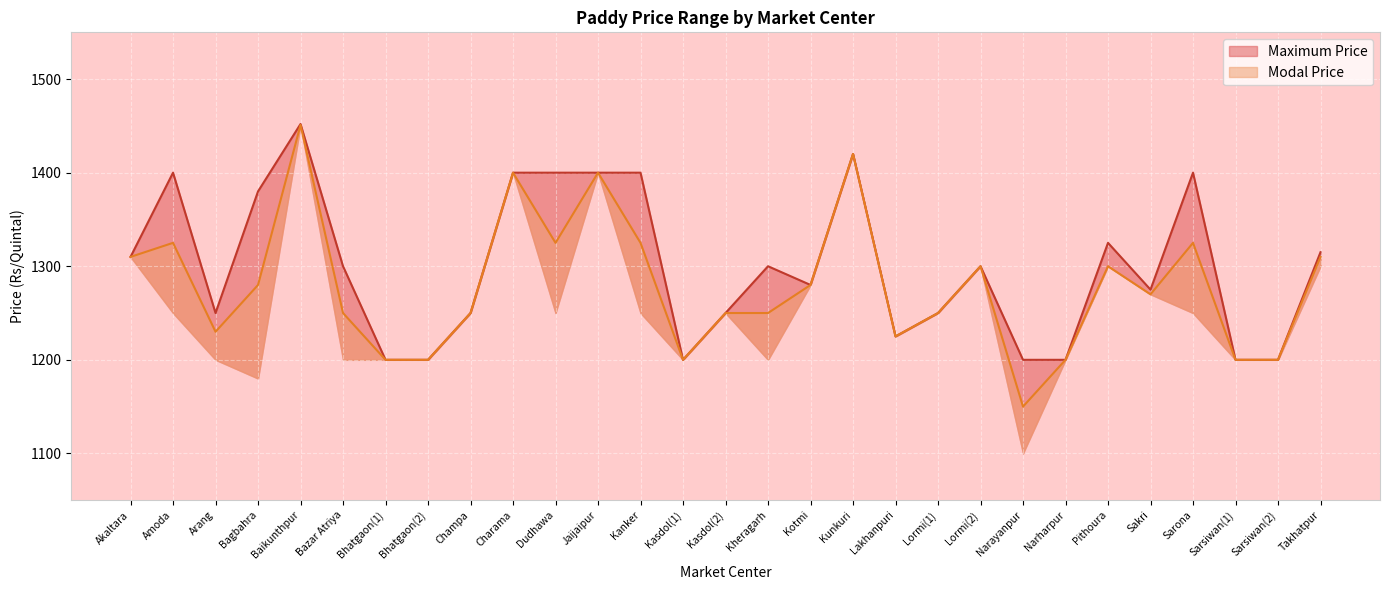

Which has a higher value, Lormi(2) or Narharpur?

Lormi(2)